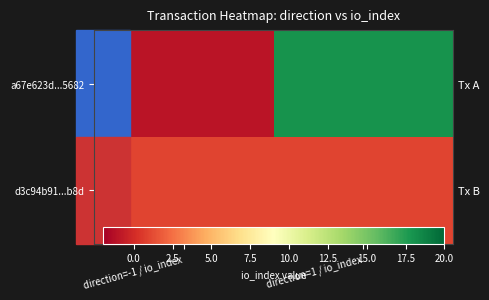

At which label does a67e623d...5682 reach its minimum?

direction=-1 / io_index